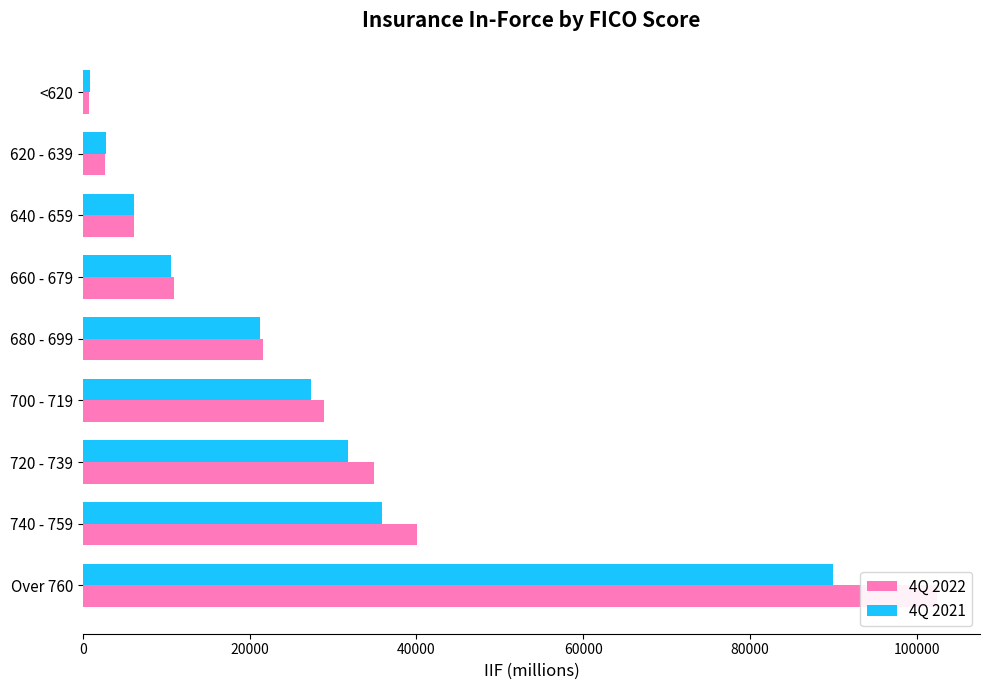

Reading left to right, transcribe all the data shown in this chart.

4Q 2022: 102467	40097	34916	28867	21554	10926	6095	2630	710
4Q 2021: 89982	35874	31730	27359	21270	10549	6124	2783	843